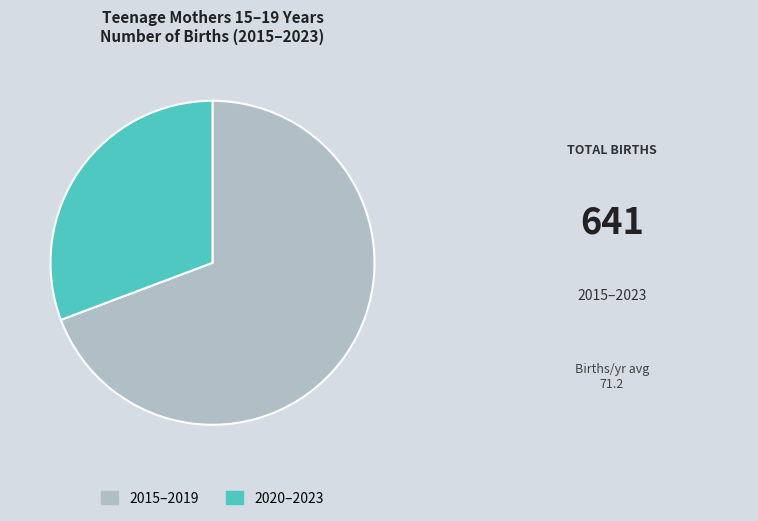

How many segments does this pie chart have?

2